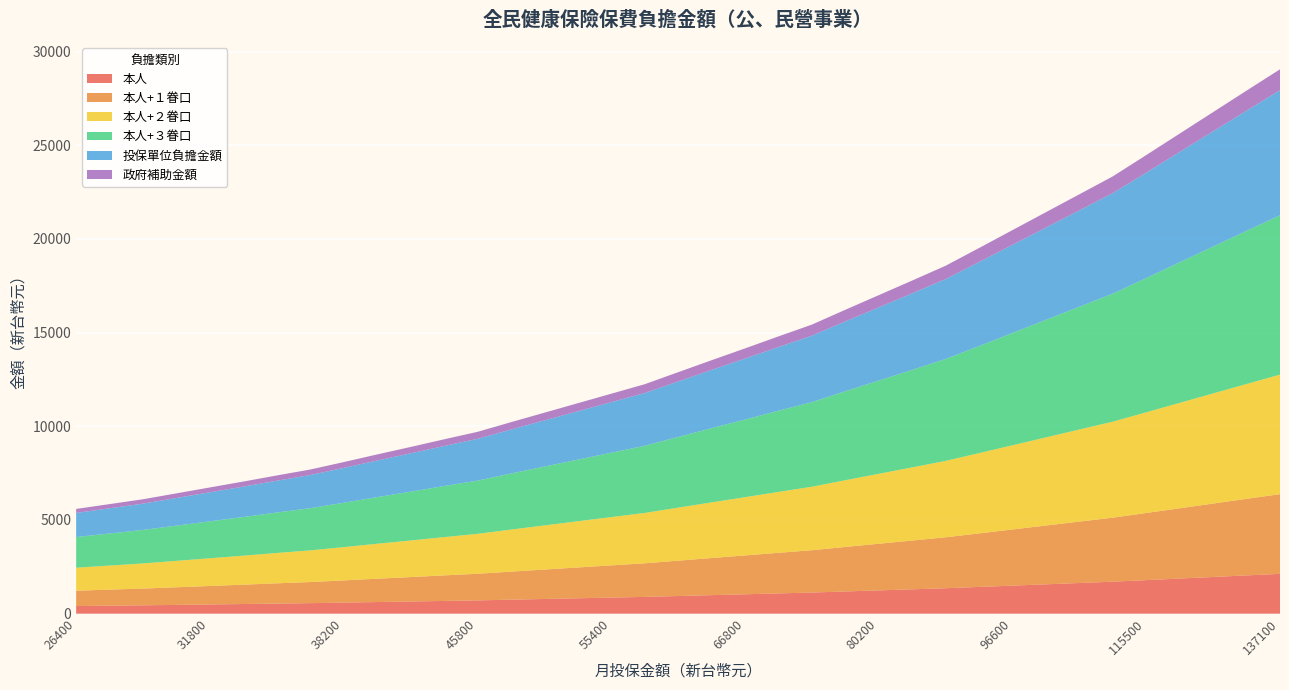

Reading left to right, list all the values displayed in this chart.

本人: 409	428	447	470	493	516	540	563	592	622	651	681	710	748	785	822	859	896	943	990	1036	1083	1129	1187	1244	1301	1359	1428	1498	1568	1638	1708	1791	1875	1959	2043	2126
本人+１眷口: 818	856	894	940	986	1032	1080	1126	1184	1244	1302	1362	1420	1496	1570	1644	1718	1792	1886	1980	2072	2166	2258	2374	2488	2602	2718	2856	2996	3136	3276	3416	3582	3750	3918	4086	4252
本人+２眷口: 1227	1284	1341	1410	1479	1548	1620	1689	1776	1866	1953	2043	2130	2244	2355	2466	2577	2688	2829	2970	3108	3249	3387	3561	3732	3903	4077	4284	4494	4704	4914	5124	5373	5625	5877	6129	6378
本人+３眷口: 1636	1712	1788	1880	1972	2064	2160	2252	2368	2488	2604	2724	2840	2992	3140	3288	3436	3584	3772	3960	4144	4332	4516	4748	4976	5204	5436	5712	5992	6272	6552	6832	7164	7500	7836	8172	8504
投保單位負擔金額: 1286	1344	1403	1476	1549	1622	1695	1768	1860	1953	2045	2138	2231	2347	2464	2581	2698	2815	2961	3107	3253	3399	3545	3726	3906	4086	4266	4485	4705	4924	5143	5362	5625	5888	6151	6414	6677
政府補助金額: 214	224	234	246	258	270	282	295	310	325	341	356	372	391	411	430	450	469	494	518	542	567	591	621	651	681	711	748	784	821	857	894	938	981	1025	1069	1113